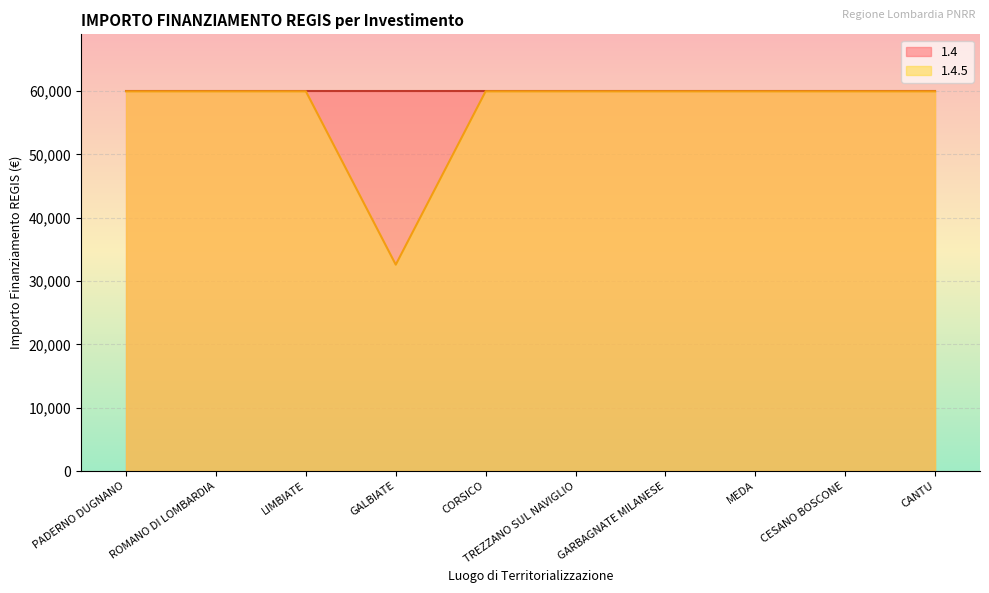

Rank the categories by value from highest to lowest.

PADERNO DUGNANO, ROMANO DI LOMBARDIA, LIMBIATE, CORSICO, TREZZANO SUL NAVIGLIO, GARBAGNATE MILANESE, MEDA, CESANO BOSCONE, CANTU, GALBIATE